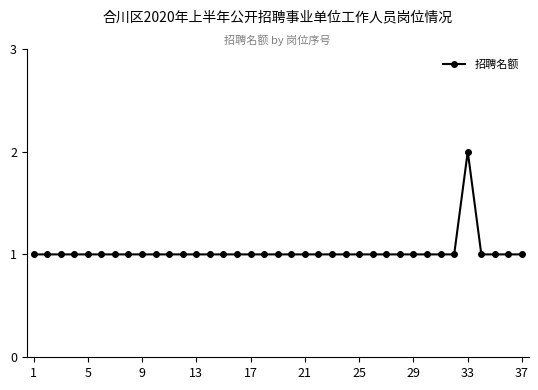

What is the value of the 10th point from the left?

1